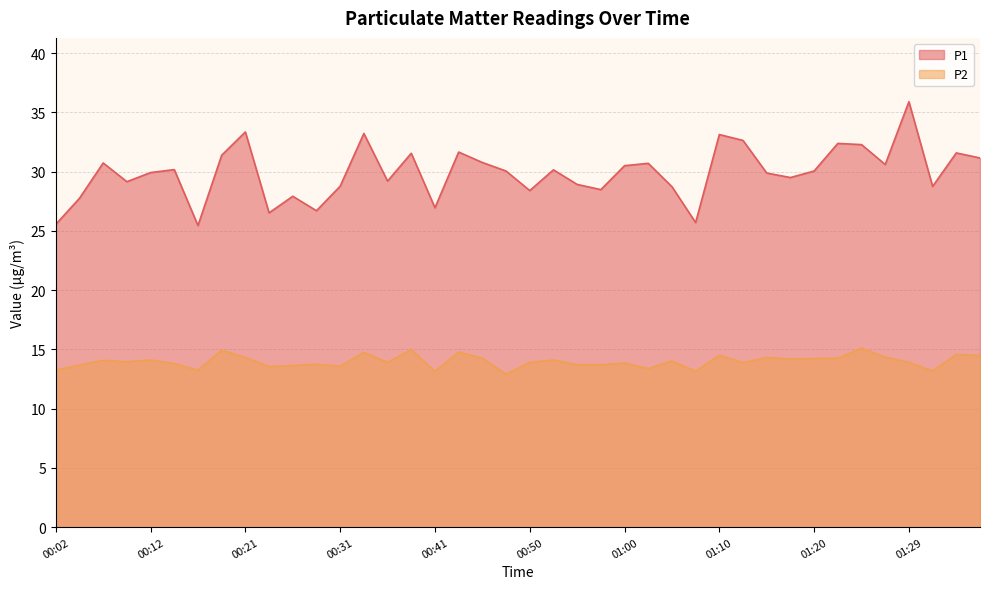

What is the difference between the P2 values at 00:31 and 01:07?

0.4